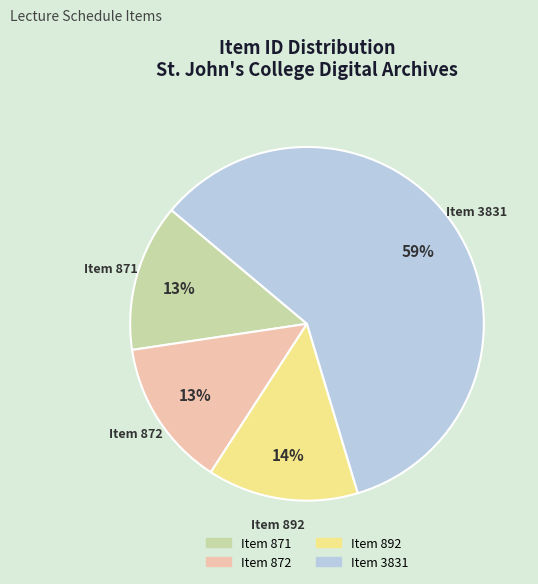

To the nearest percent, what is the difference between the largest and smallest slice percentages?

46%